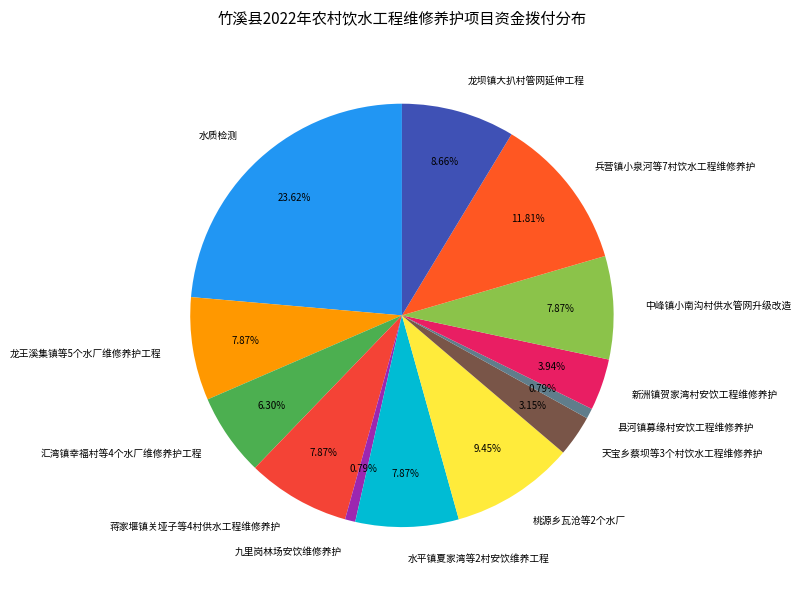

To the nearest percent, what percentage of the pie is 水质检测?

24%